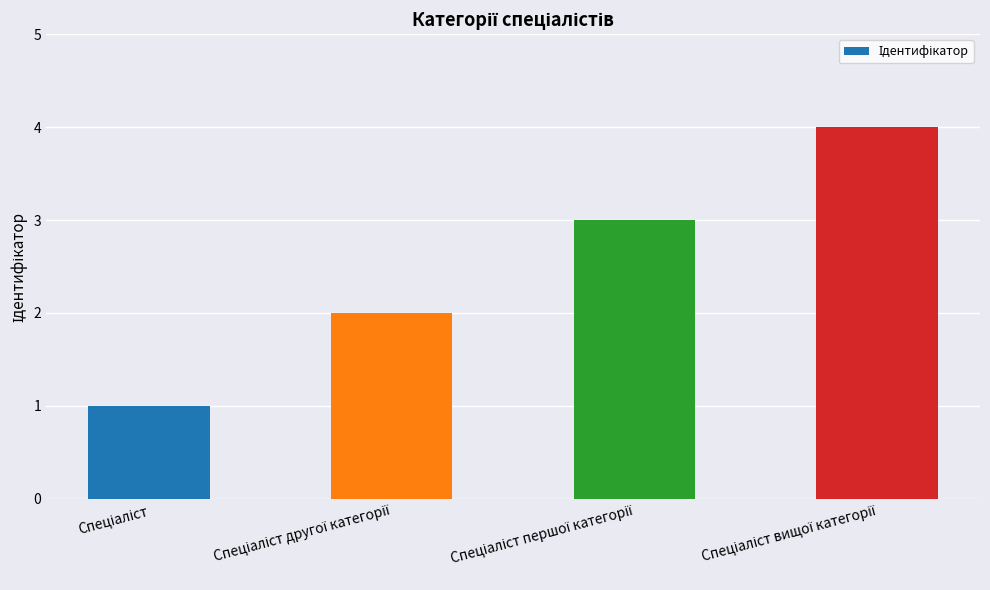

What is the greatest value displayed?

4